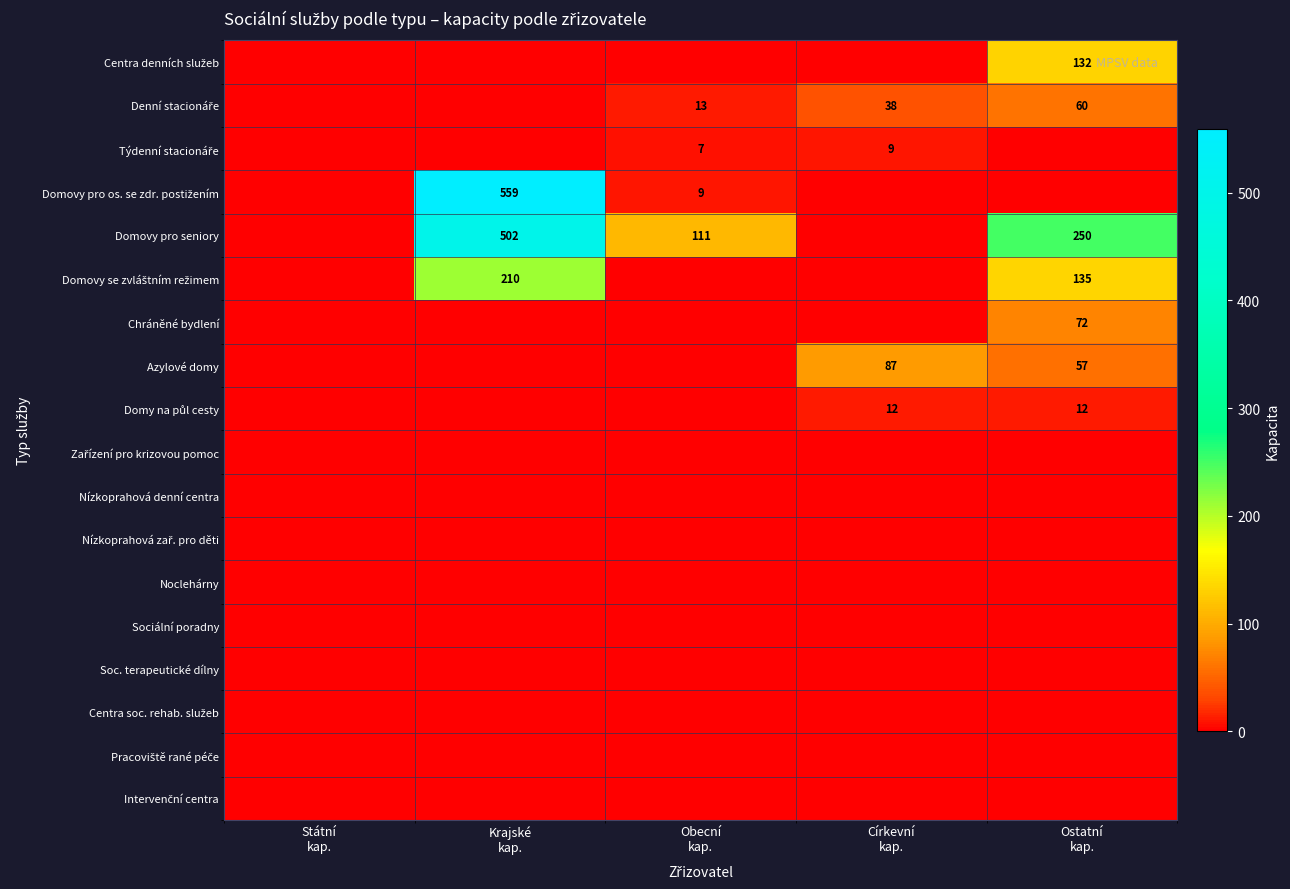

Between Státní
kap. and Církevní
kap., which is larger?

Státní
kap.